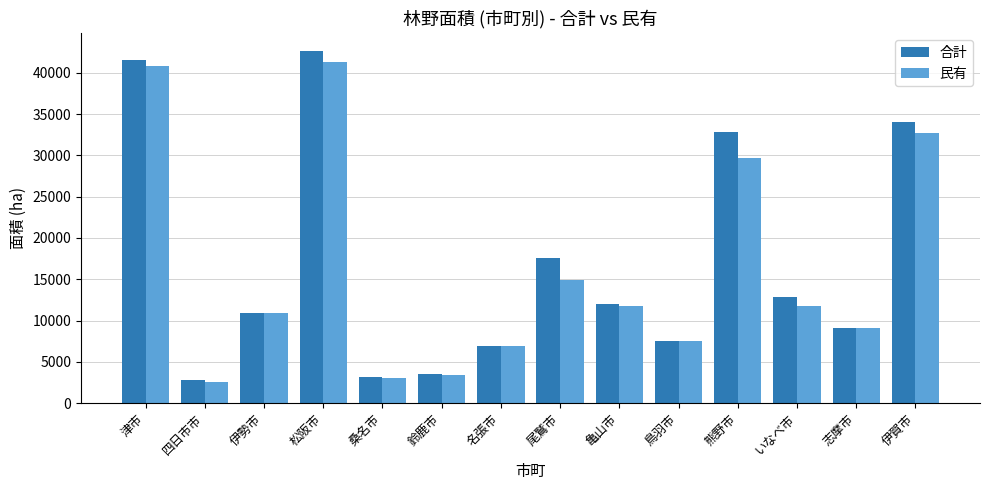

What is the difference between the maximum and minimum values in the 民有 series?

38747